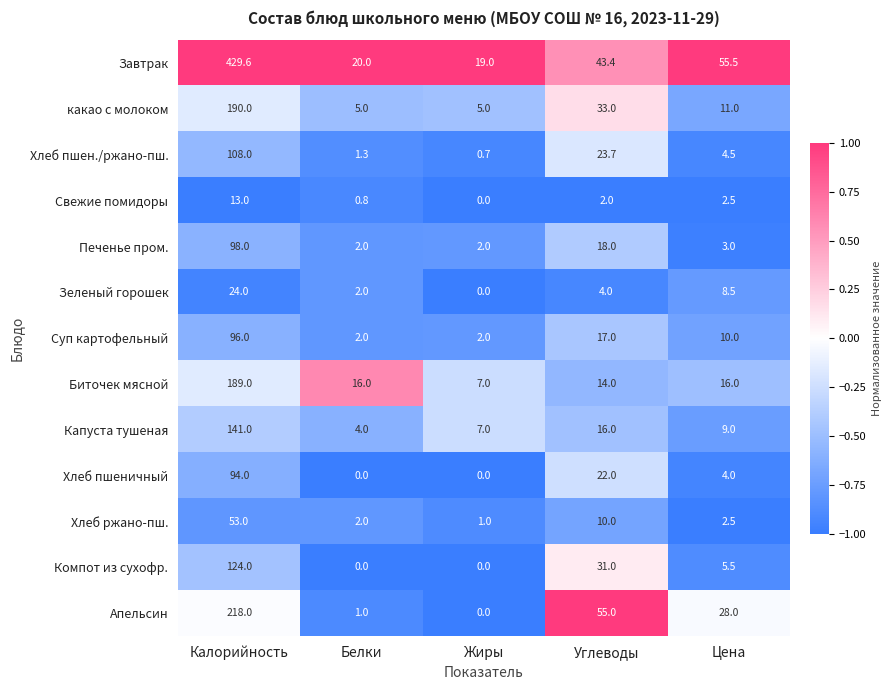

What value does the Суп картофельный series have at Белки?

2.0